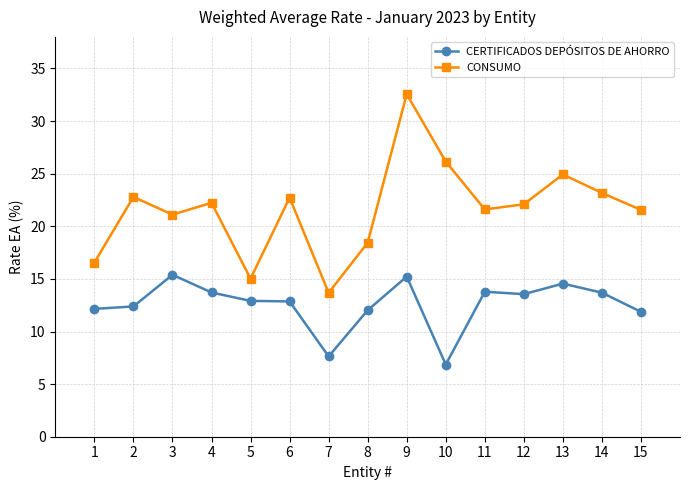

Which series has the largest total across all categories?

CONSUMO